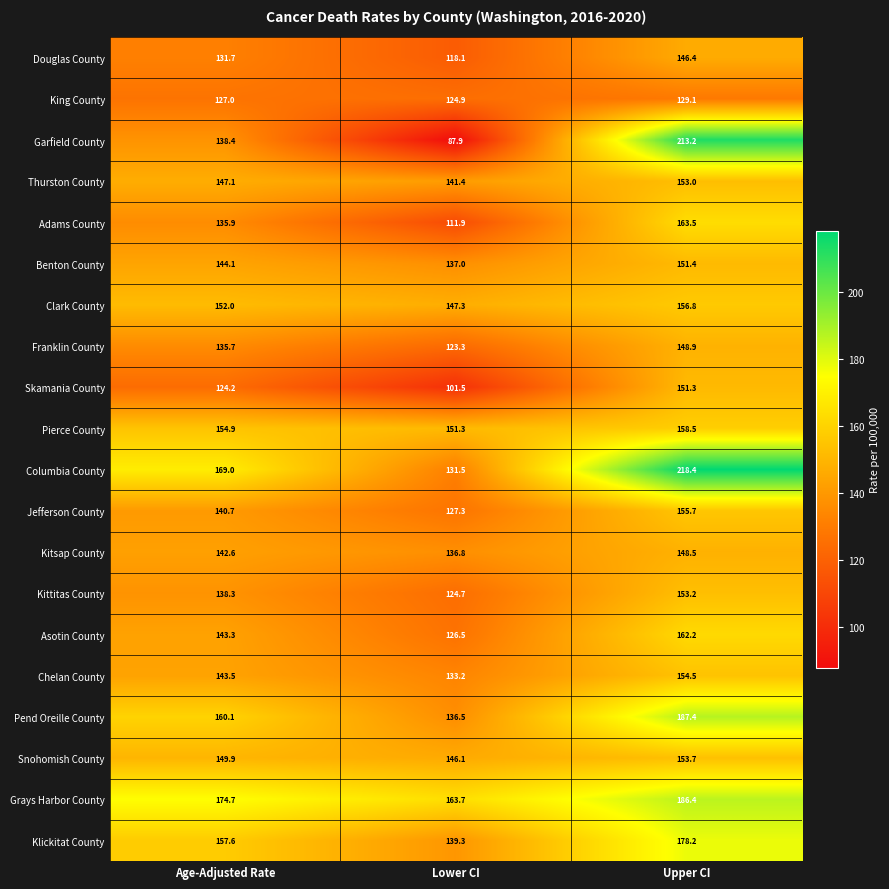

Which series has the largest total across all categories?

Grays Harbor County